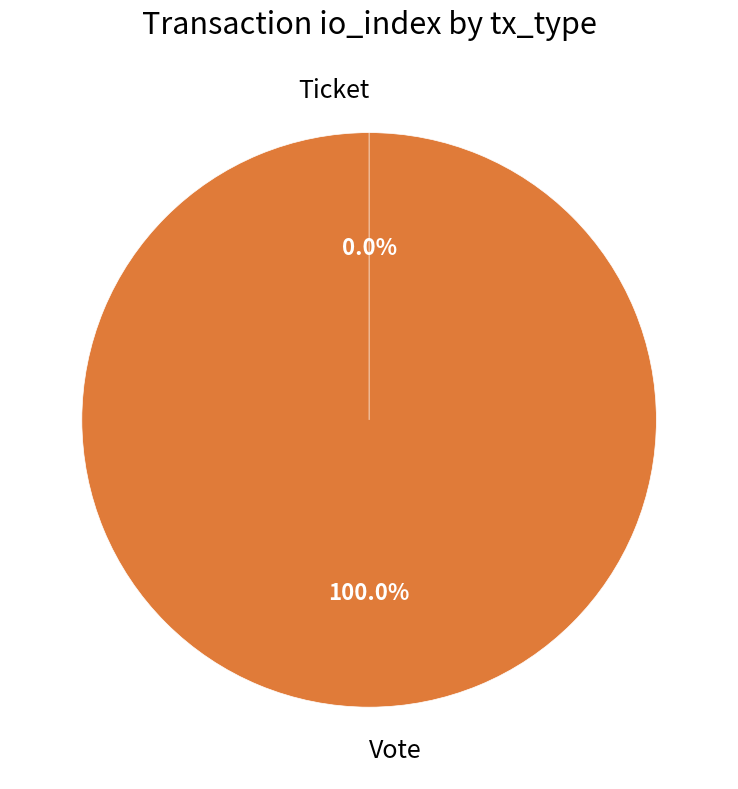

To the nearest percent, what portion does Vote represent?

100%